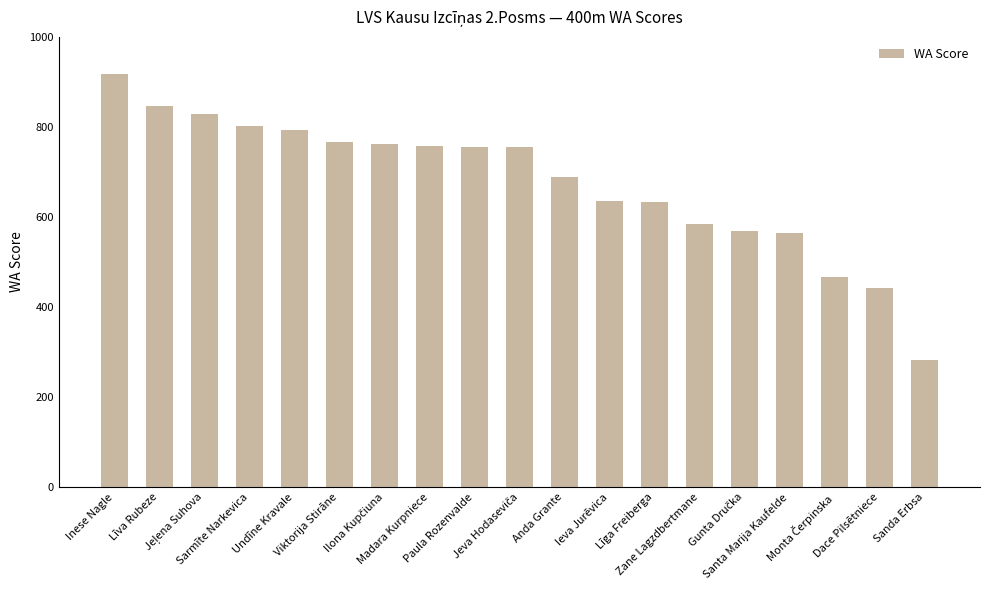

What is the label of the 15th bar from the right?

Undīne Kravale